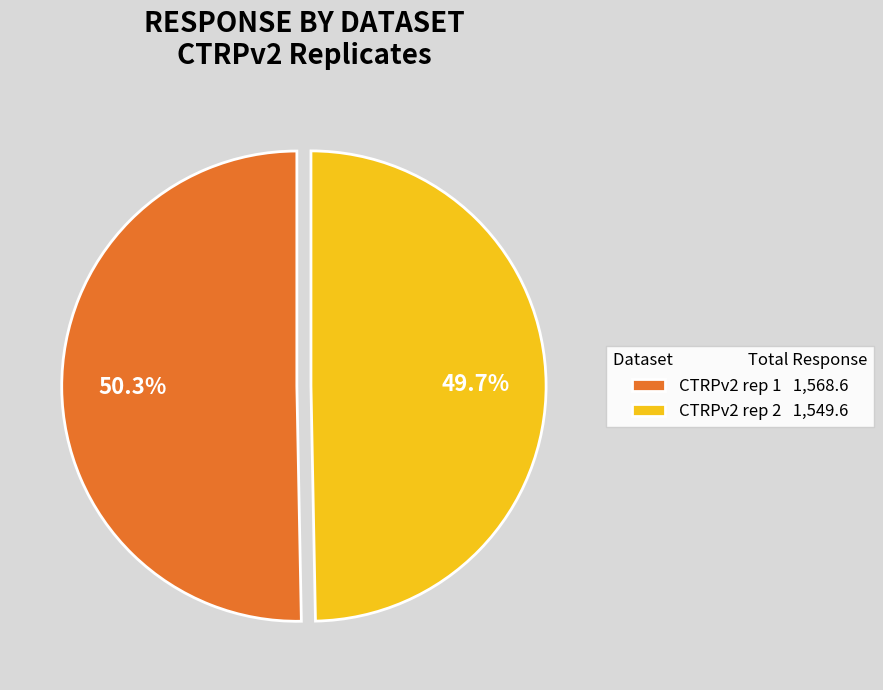

What percentage do CTRPv2 rep 2 1,549.6 and CTRPv2 rep 1 1,568.6 together represent?

100.0%